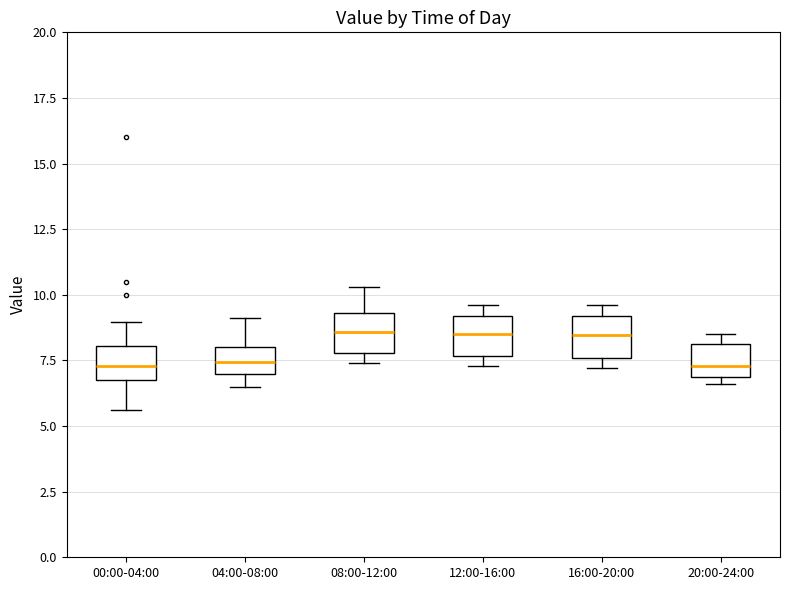

Reading left to right, transcribe this box plot: for each box, give where its median line is, the range the box spans, and where its two whiskers end, as read against the y-axis. The values are not printed on the chart, so give them approximately, as read against the axis.

00:00-04:00: median 7.5, box 7.0 to 8.0, whiskers 5.5 to 9.0
04:00-08:00: median 7.5, box 7.0 to 8.0, whiskers 6.5 to 9.0
08:00-12:00: median 8.5, box 8.0 to 9.5, whiskers 7.5 to 10.5
12:00-16:00: median 8.5, box 7.5 to 9.0, whiskers 7.5 (just below the box's lower edge) to 9.5
16:00-20:00: median 8.5, box 7.5 to 9.0, whiskers 7.0 to 9.5
20:00-24:00: median 7.5, box 7.0 to 8.0, whiskers 6.5 to 8.5